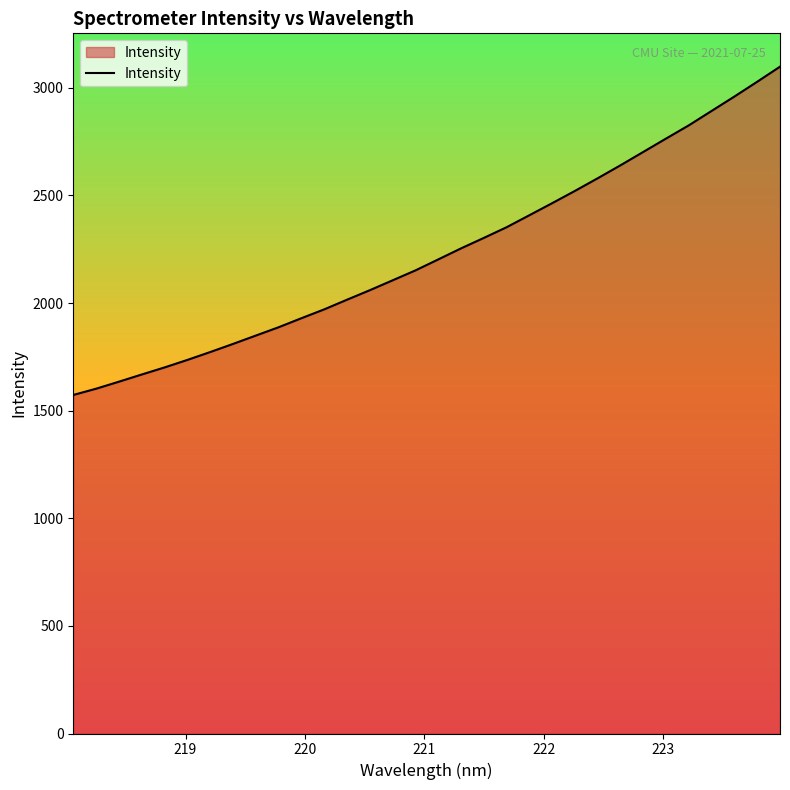

What is the difference between the maximum and minimum values?

1525.2